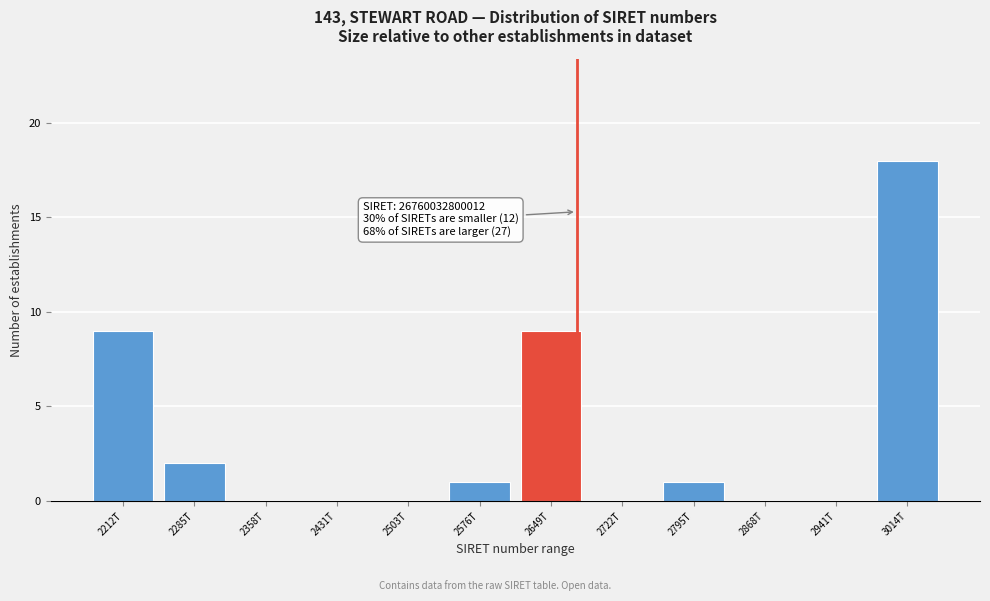

Reading left to right, extract all data points from this chart.

2212T=9	2285T=2	2358T=0	2431T=0	2503T=0	2576T=1	2649T=9	2722T=0	2795T=1	2868T=0	2941T=0	3014T=18